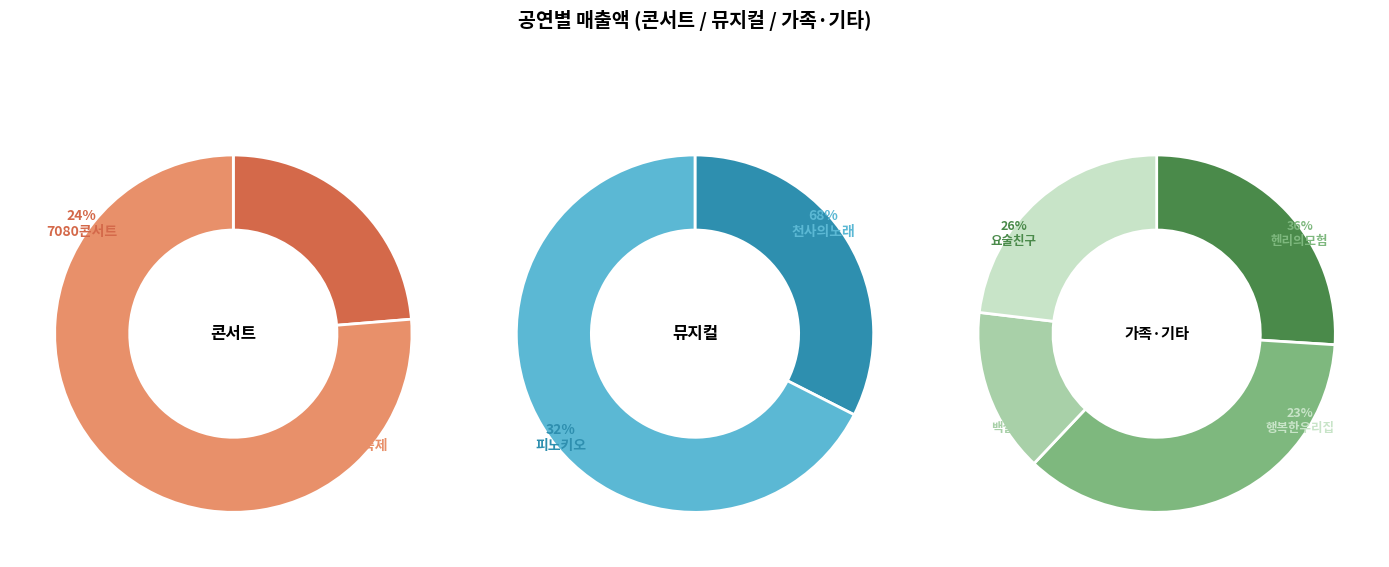

Is 행복한우리집 the majority of the pie?

No